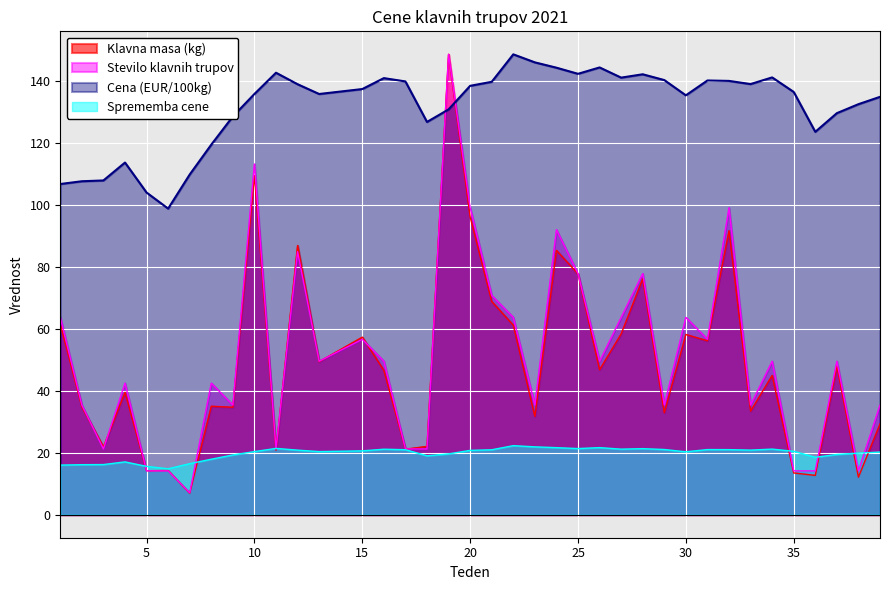

The Stevilo klavnih trupov series shows 49.6 at 34. True or false?

True